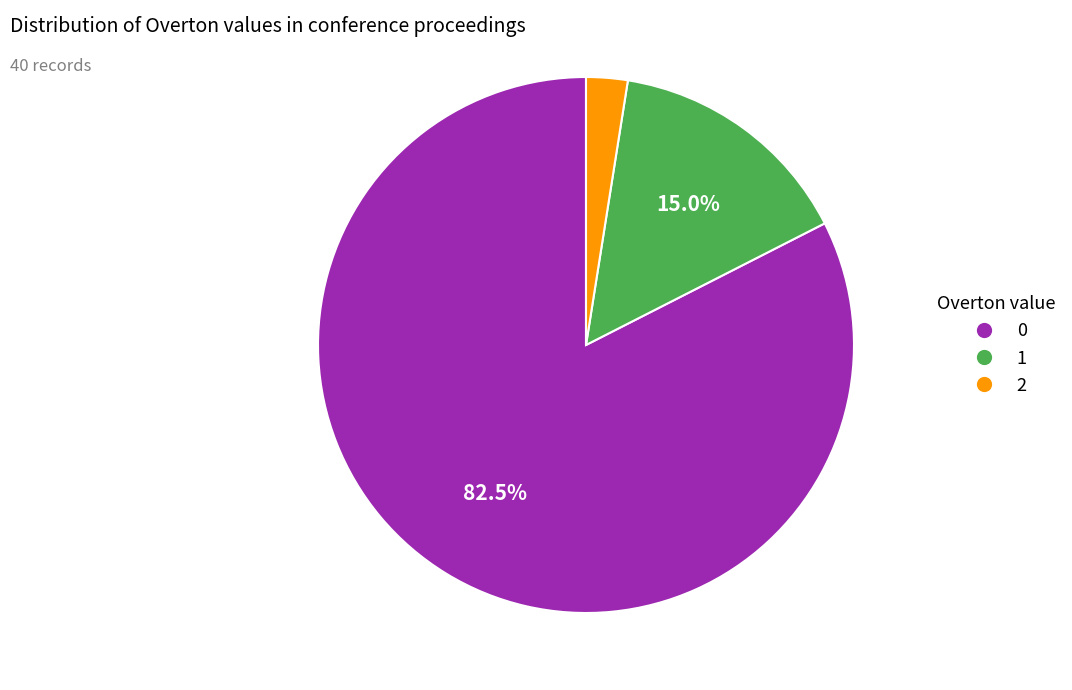

To the nearest percent, what percentage of the pie is 1?

15%